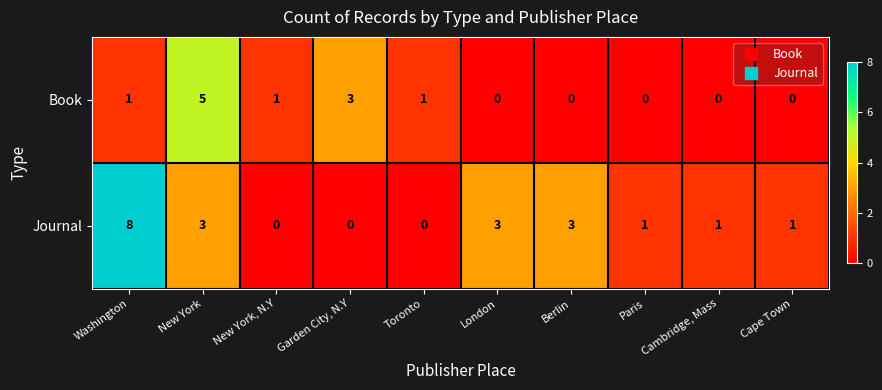

Which series has the widest spread of values?

Journal